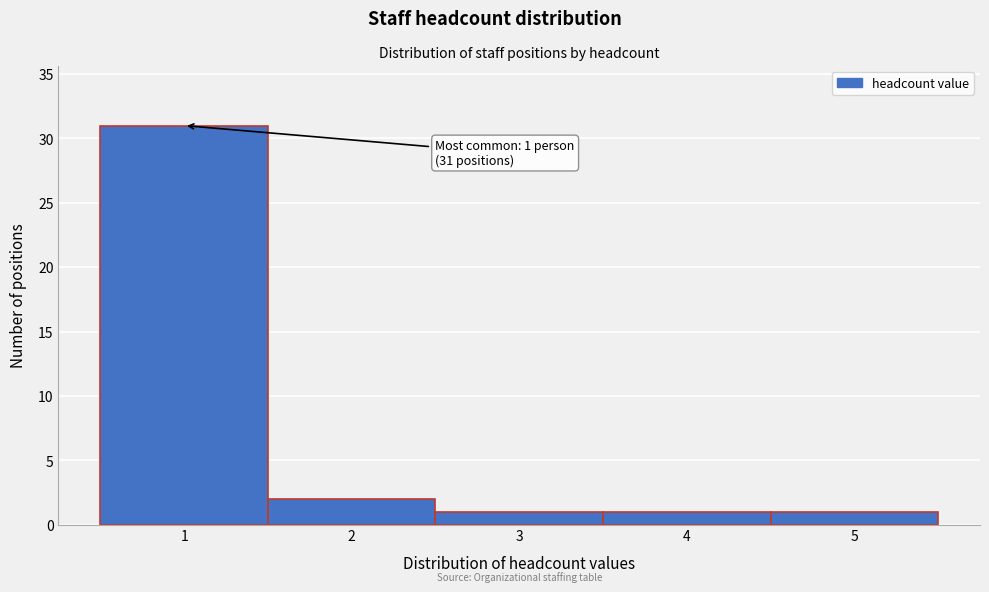

Over which range of the x-axis is the bar tallest?

0.5 to 1.5